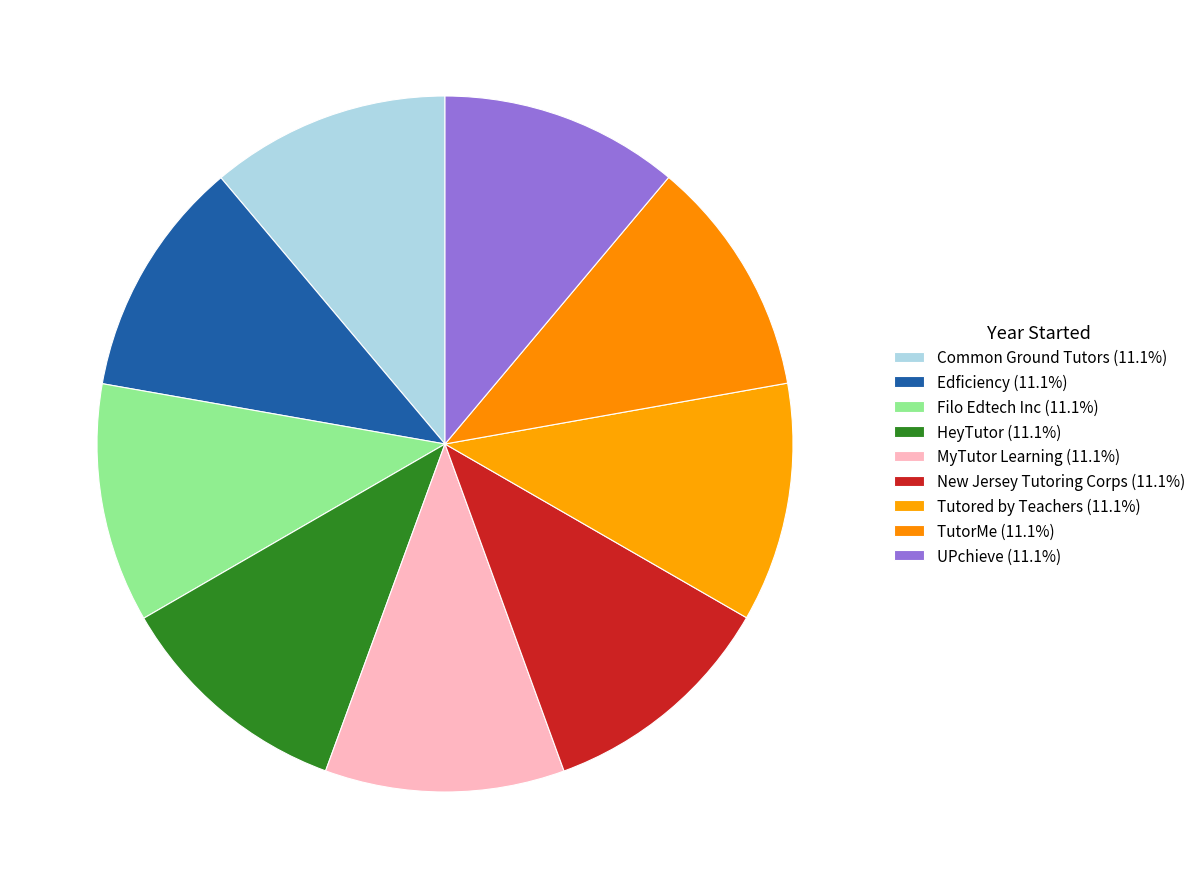

To the nearest percent, what is the combined percentage of Common Ground Tutors and Edficiency?

22%